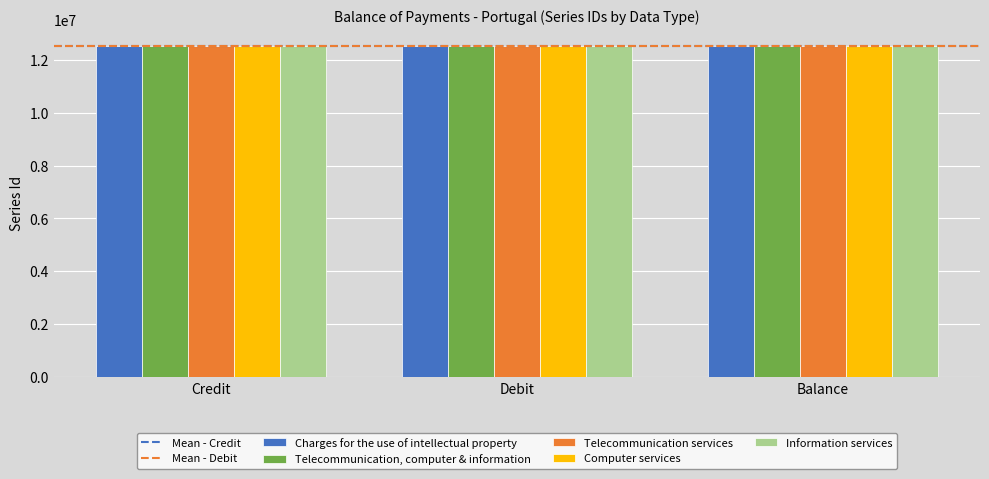

What is the minimum value shown in the chart?

12511143